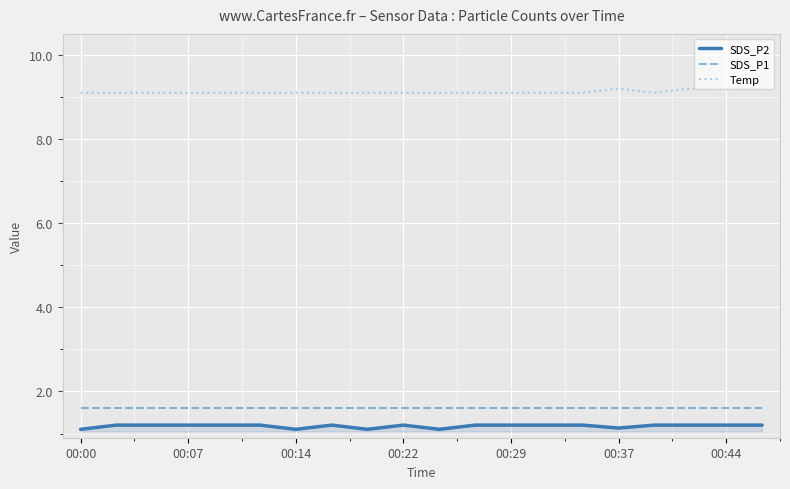

List the series in order of their peak value, highest first.

Temp, SDS_P1, SDS_P2